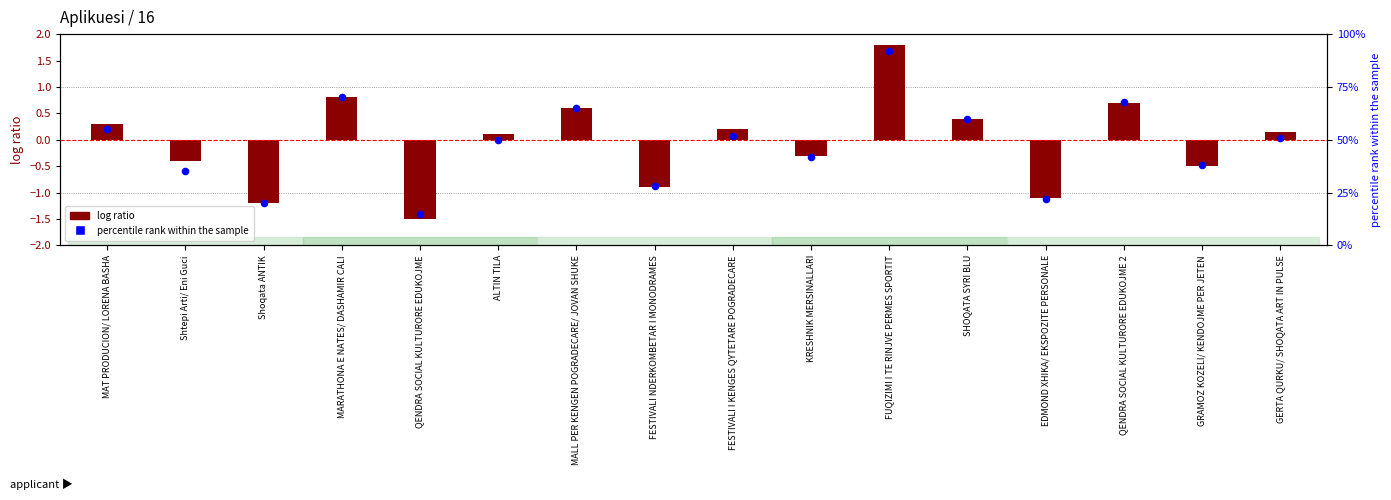

Which series has the largest Y range (max minus min)?

percentile rank within the sample